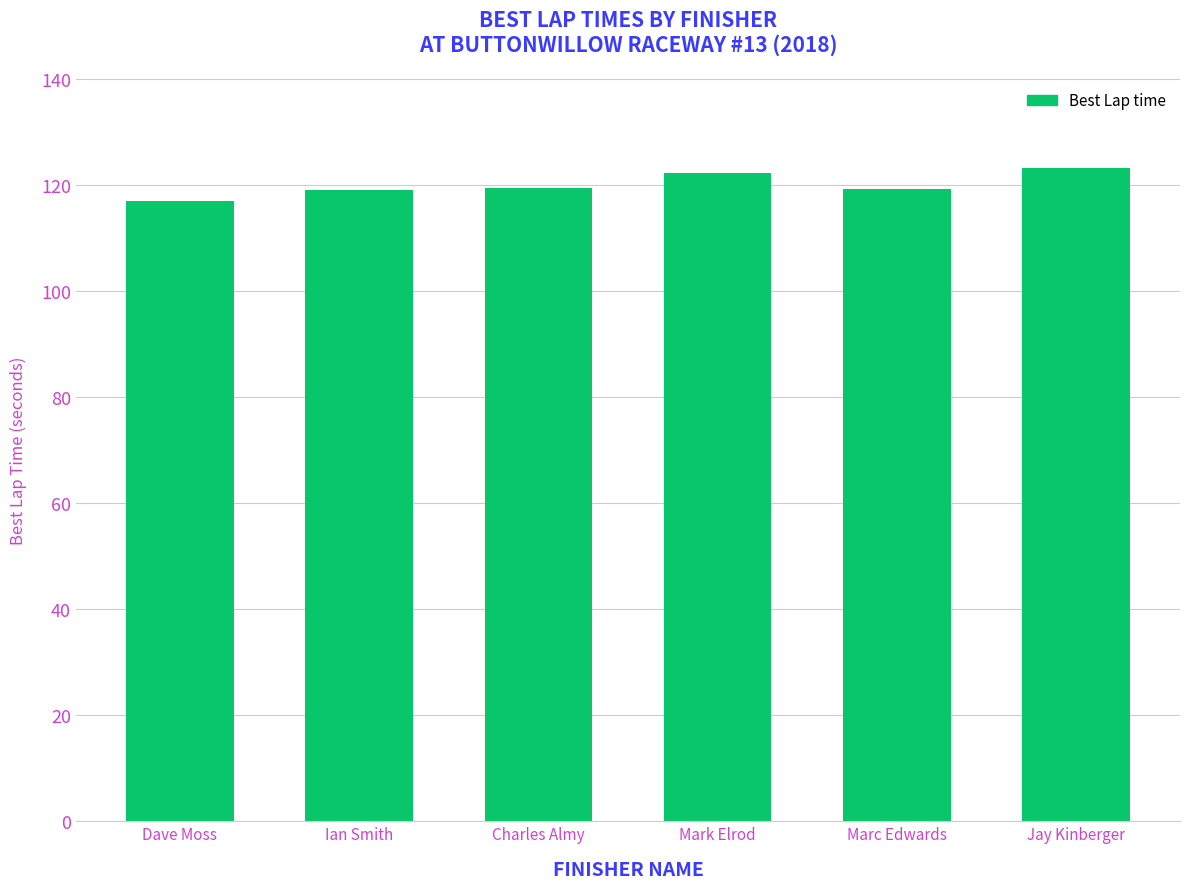

What is the greatest value displayed?

123.2